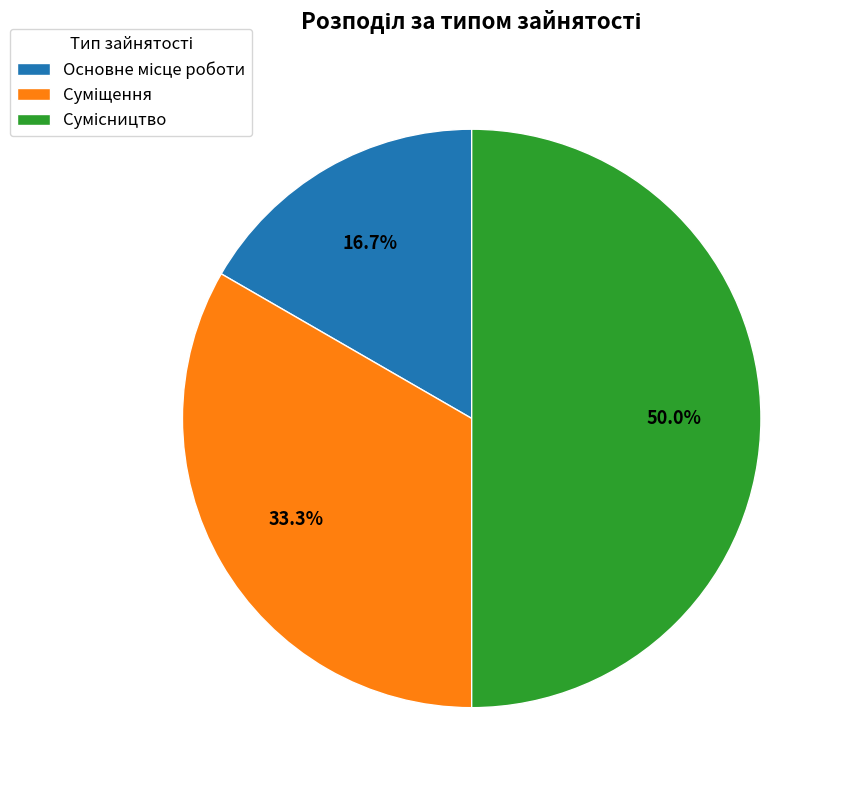

What percentage is the Суміщення slice, to the nearest percent?

33%